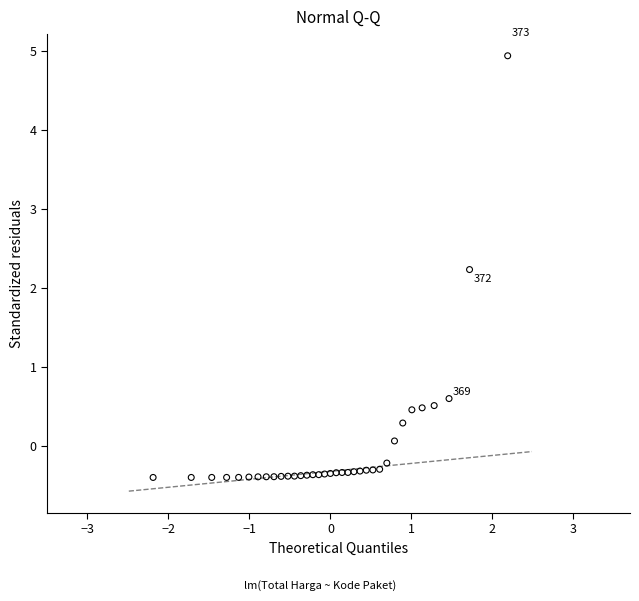

What Y value in the scatter plot is closest to 2?

2.2